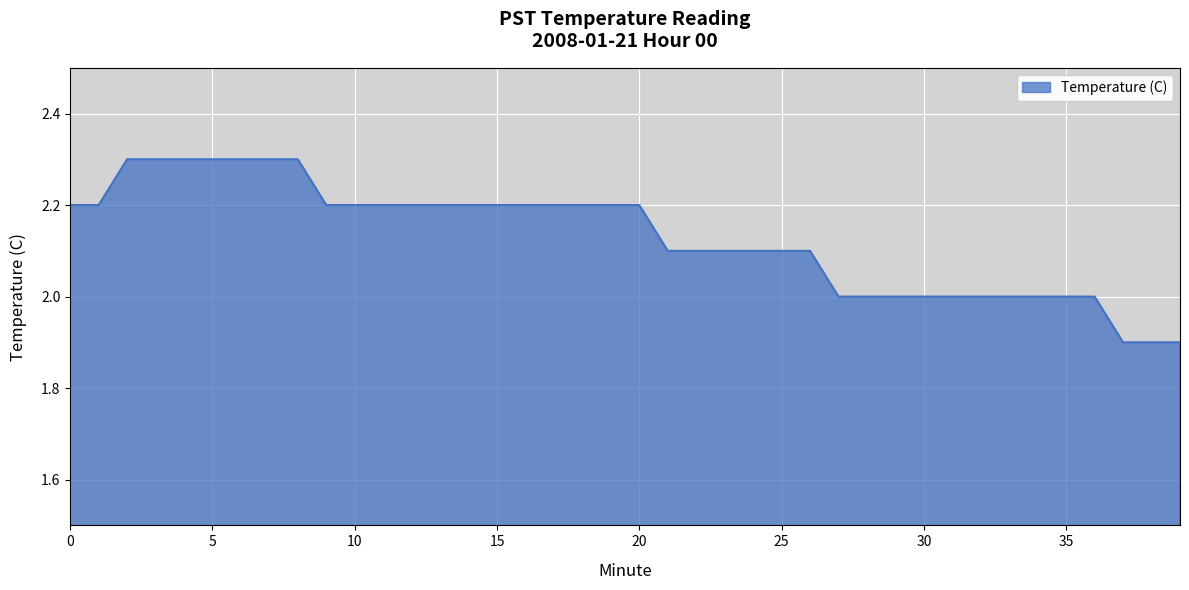

What is the greatest value displayed?

2.3